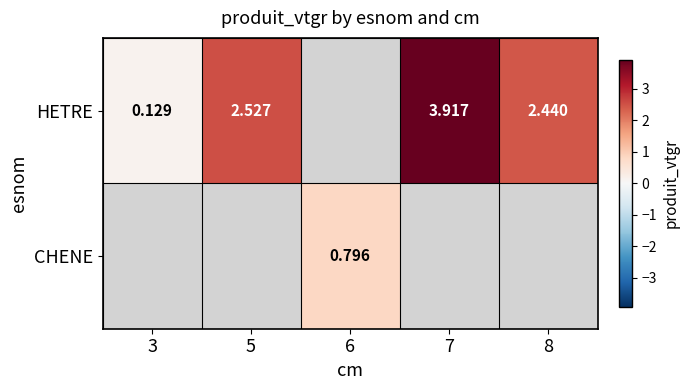

Which series has the largest range (max minus min)?

HETRE